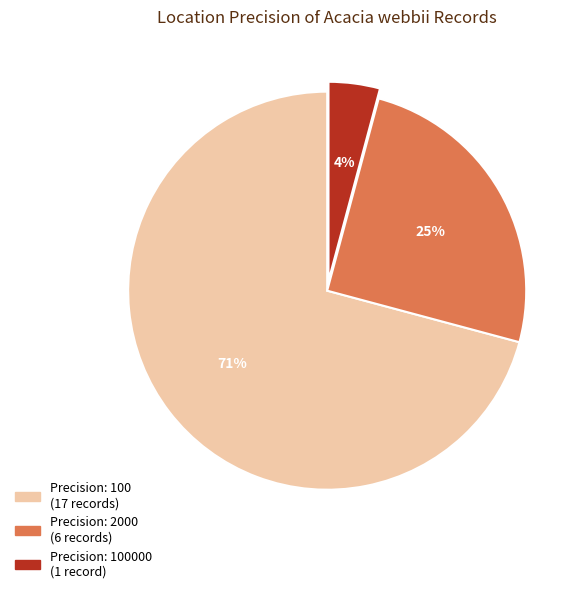

To the nearest percent, what is the difference between the largest and smallest slice percentages?

67%